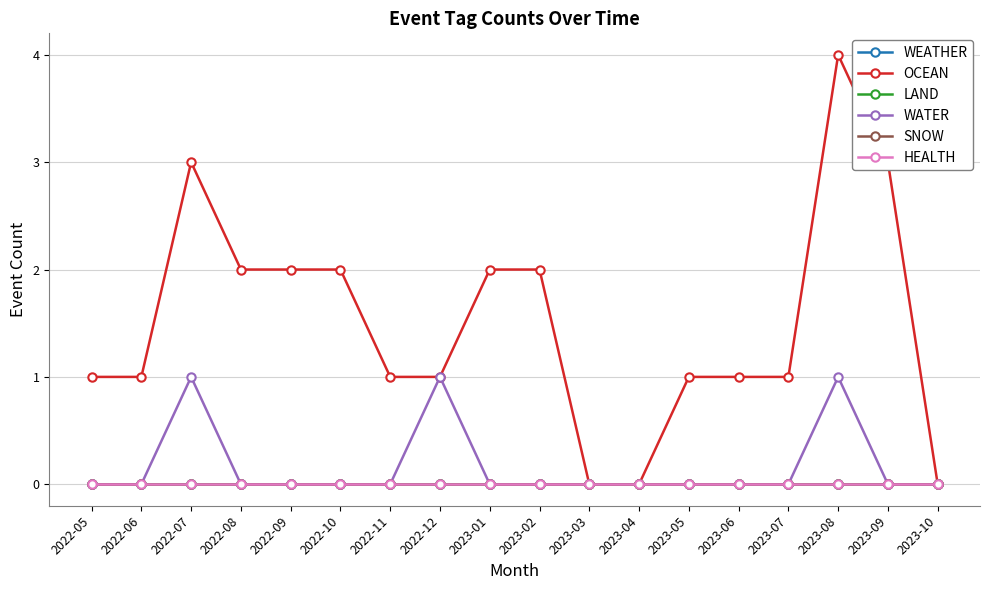

Does the chart have visible grid lines?

Yes